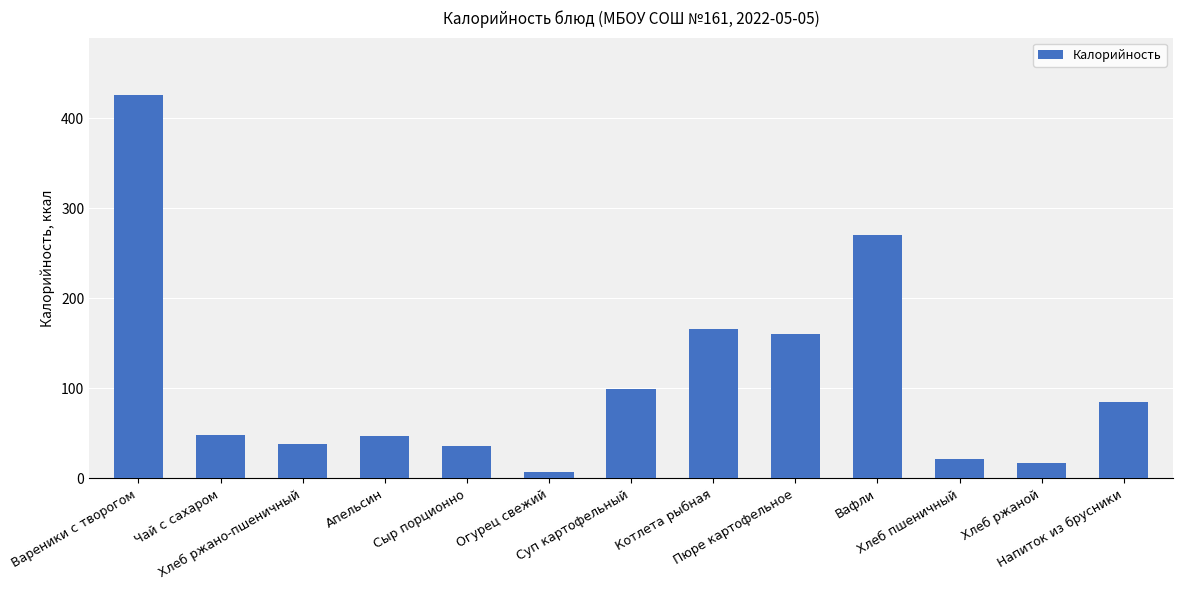

What is the minimum value shown in the chart?

7.0